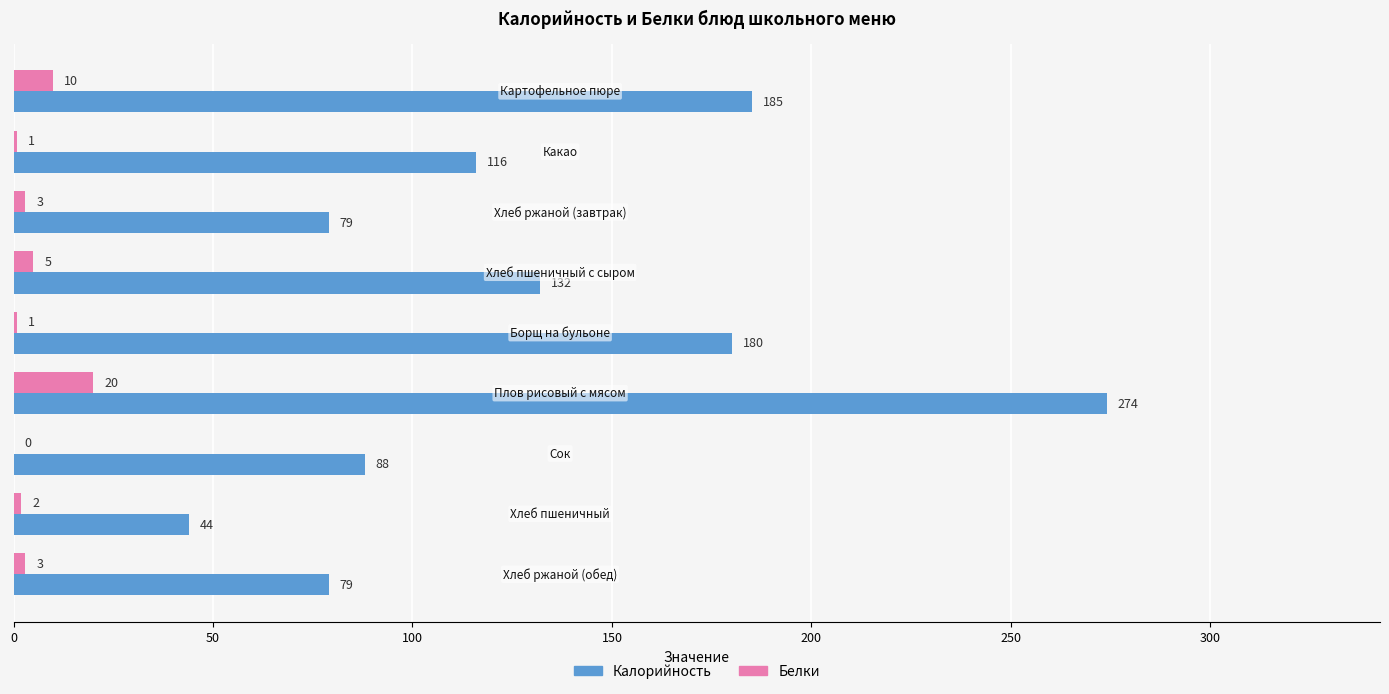

What is the maximum value shown in the chart?

274